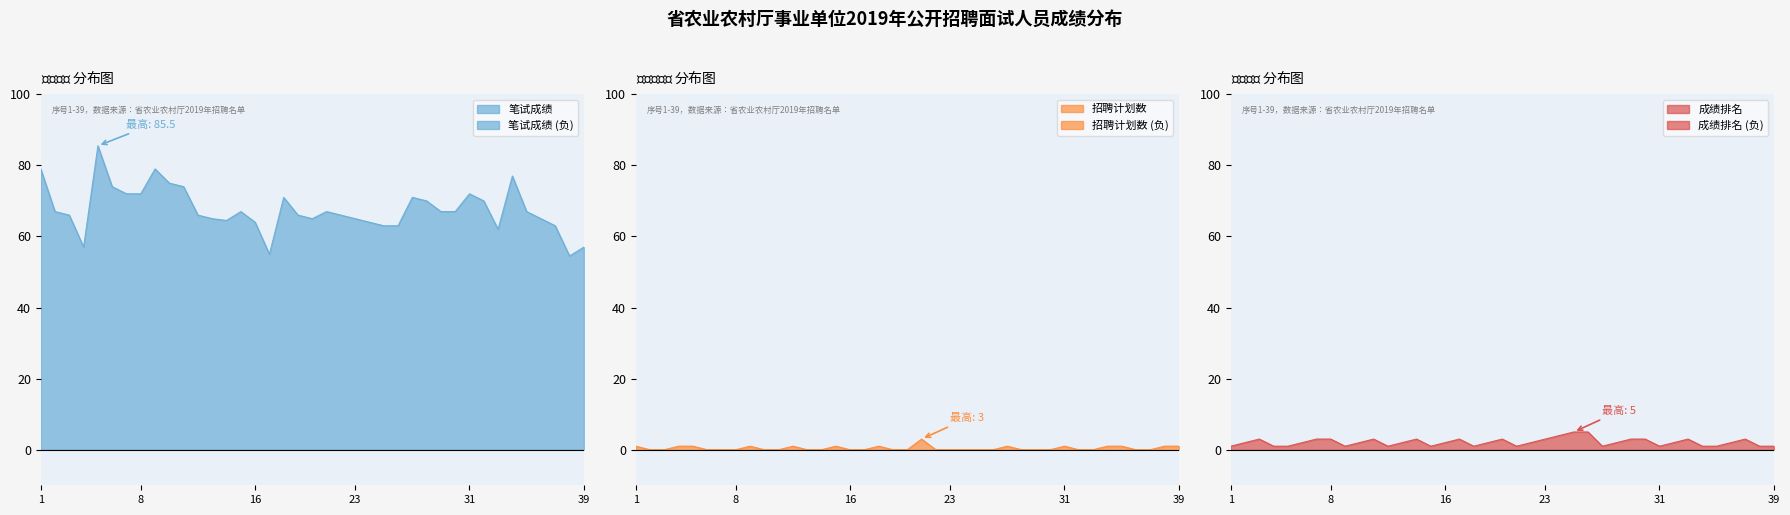

How many 招聘计划数 values are between 0 and 1?

38